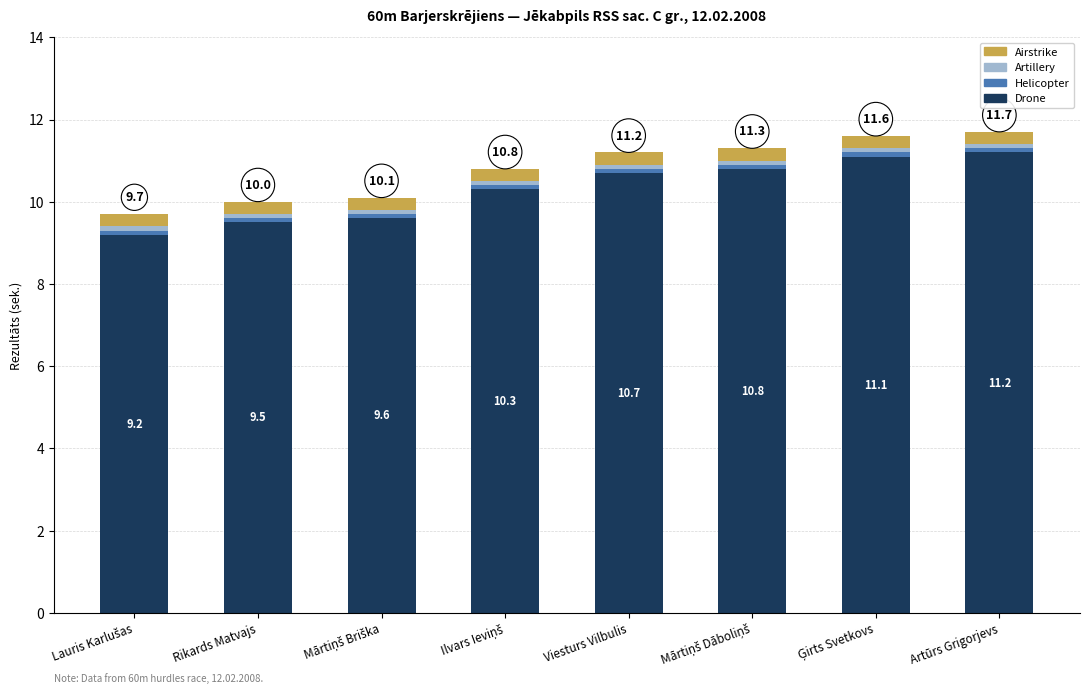

At which category is the sum across all series the highest?

Artūrs Grigorjevs